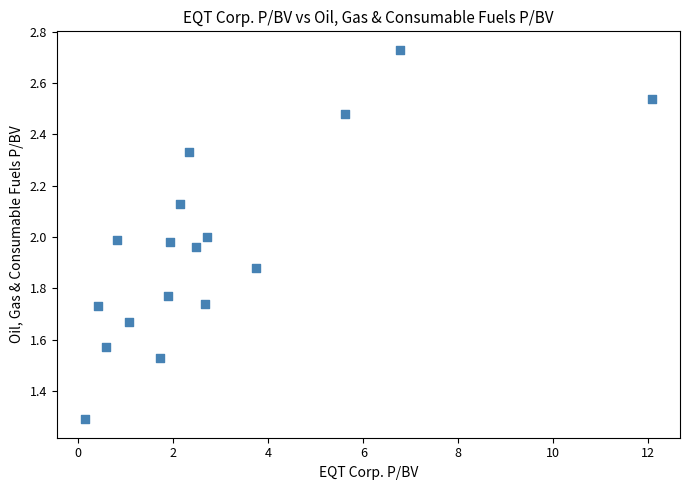

What is the range of Y values (max minus min)?

1.4